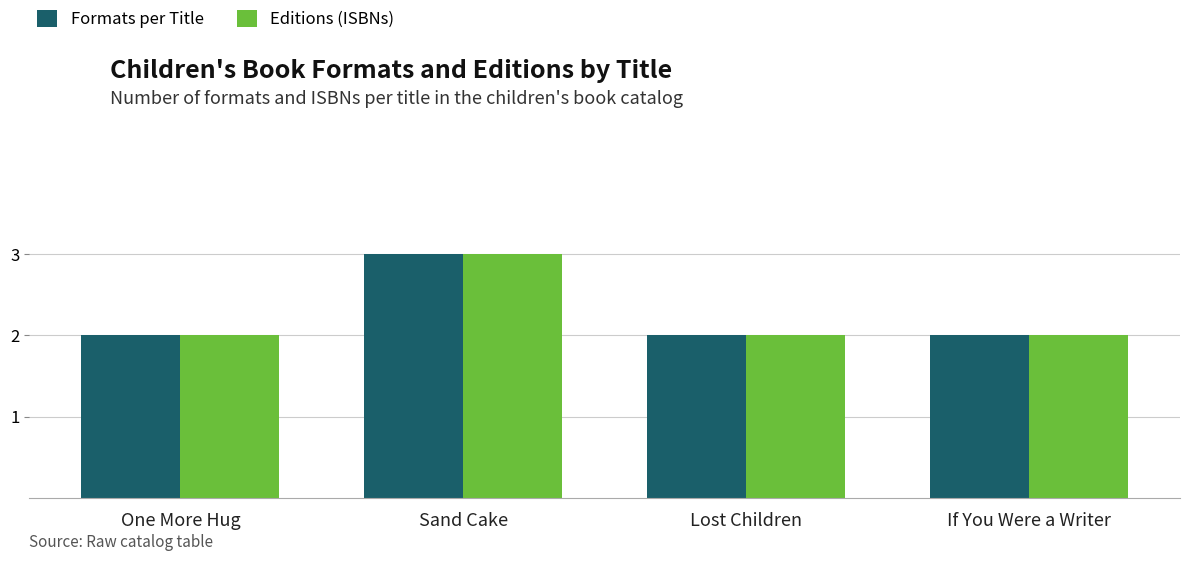

What position from the right is Sand Cake?

3